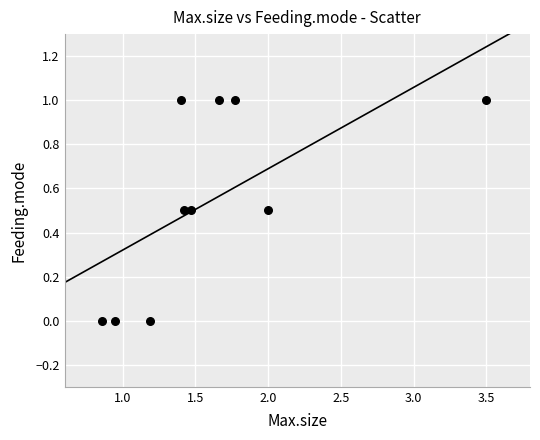

What is the average X value?

1.6